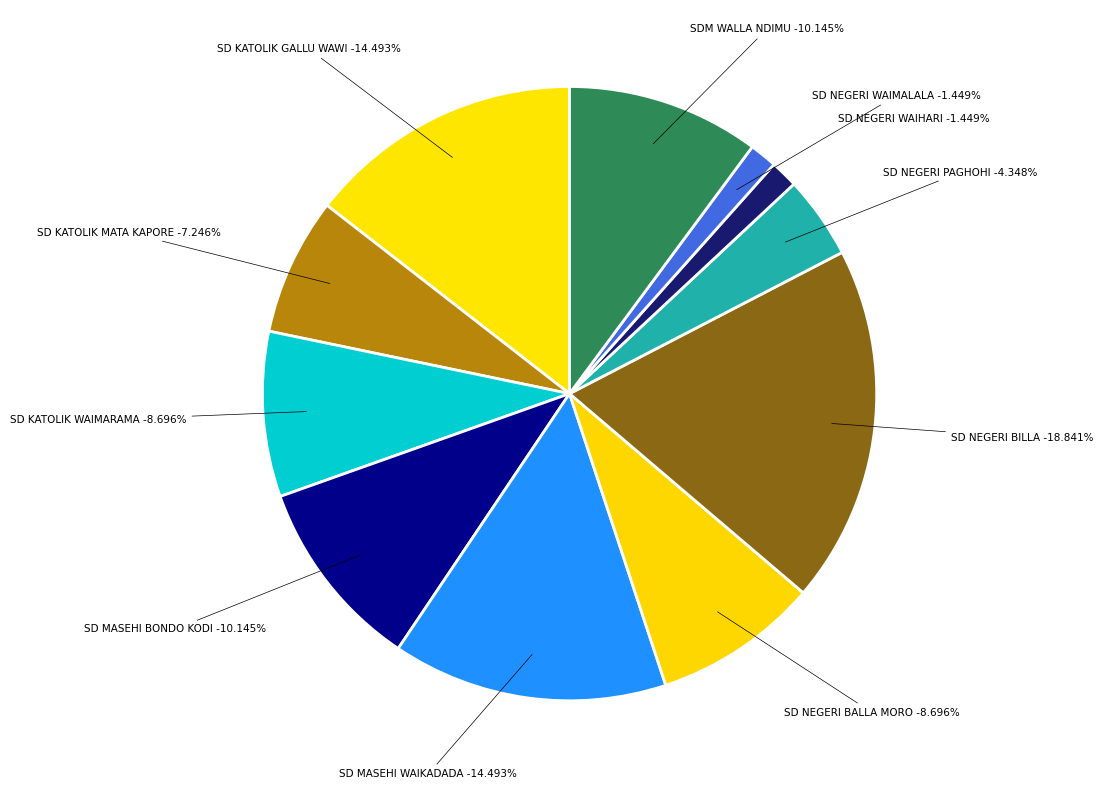

How many segments does this pie chart have?

11